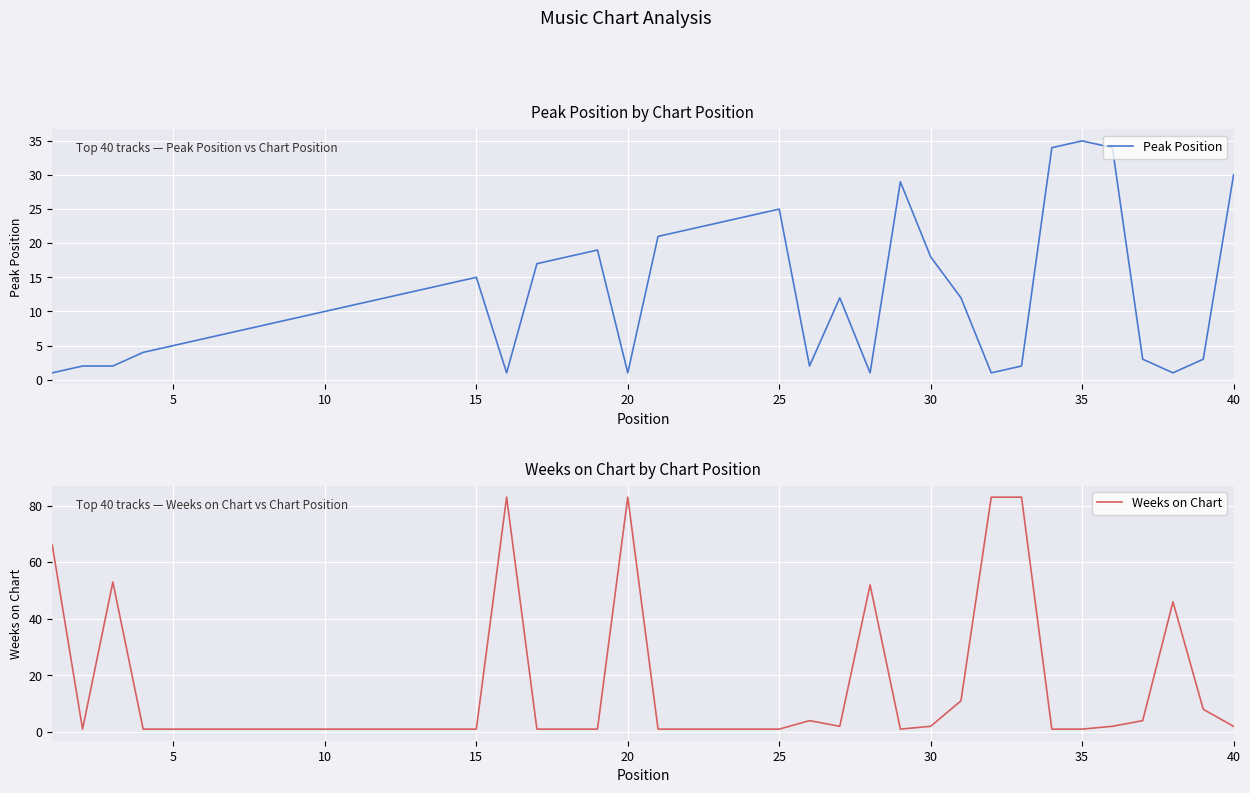

What is the difference between the Peak Position values at 30 and 35?

17